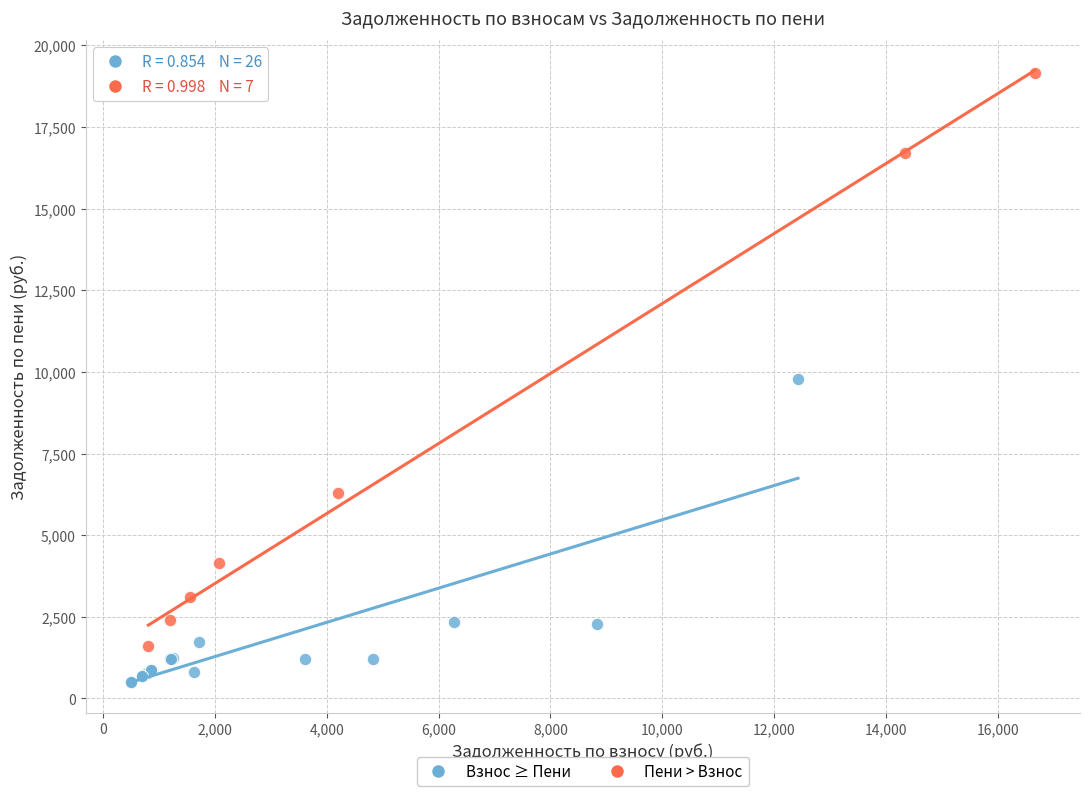

Which series reaches the minimum Y coordinate?

Взнос ≥ Пени